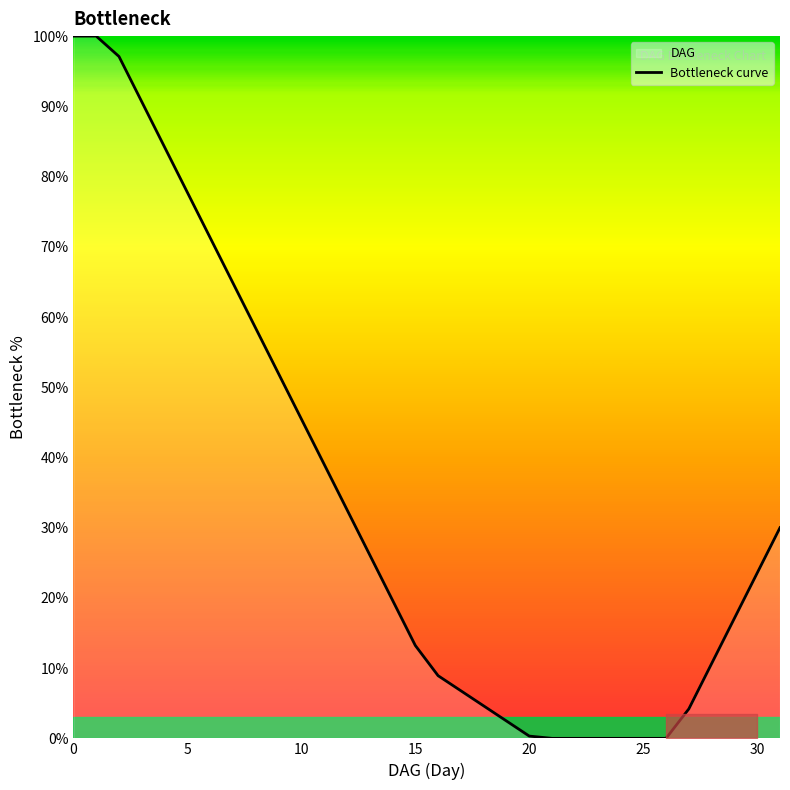

Is it true that the value at 26 is 40.1?

False